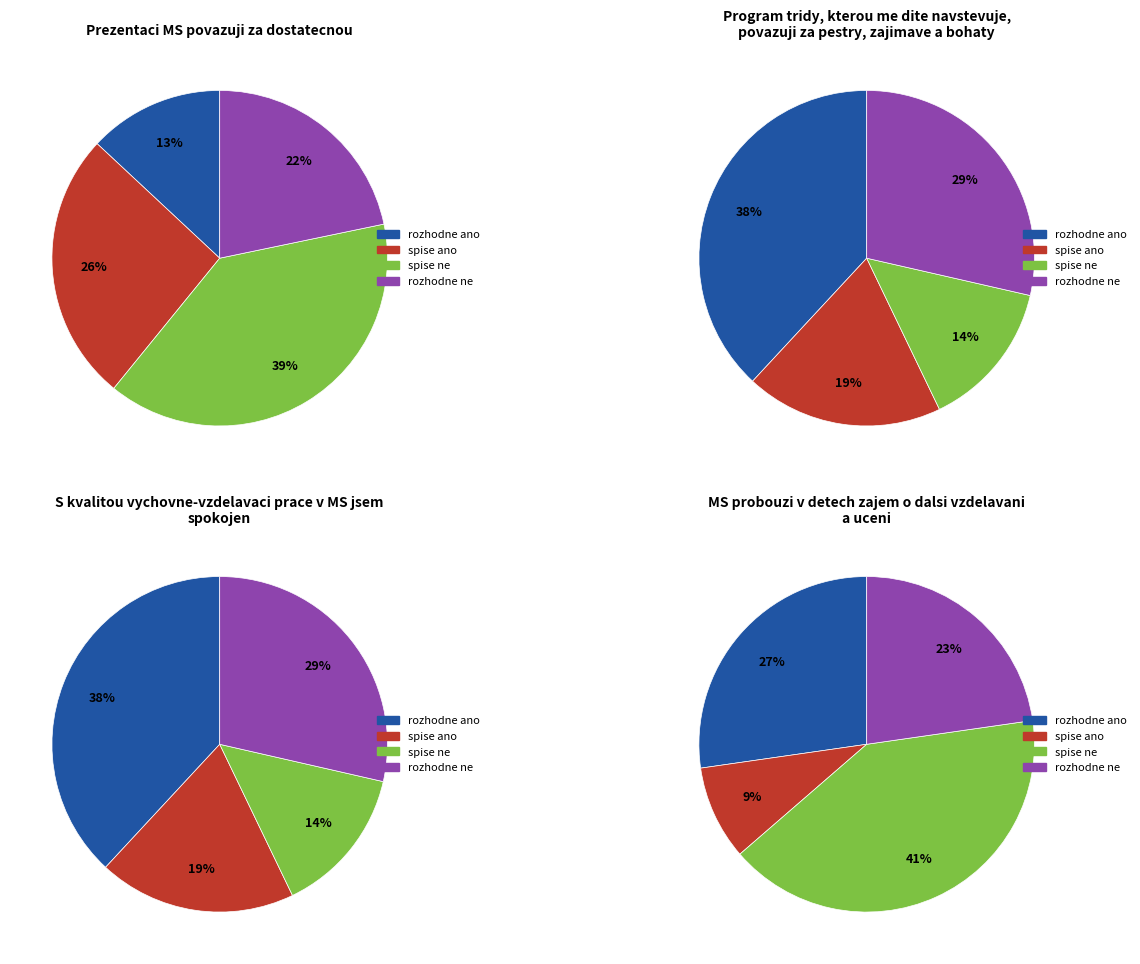

To the nearest percent, what portion does 1 represent?

27%